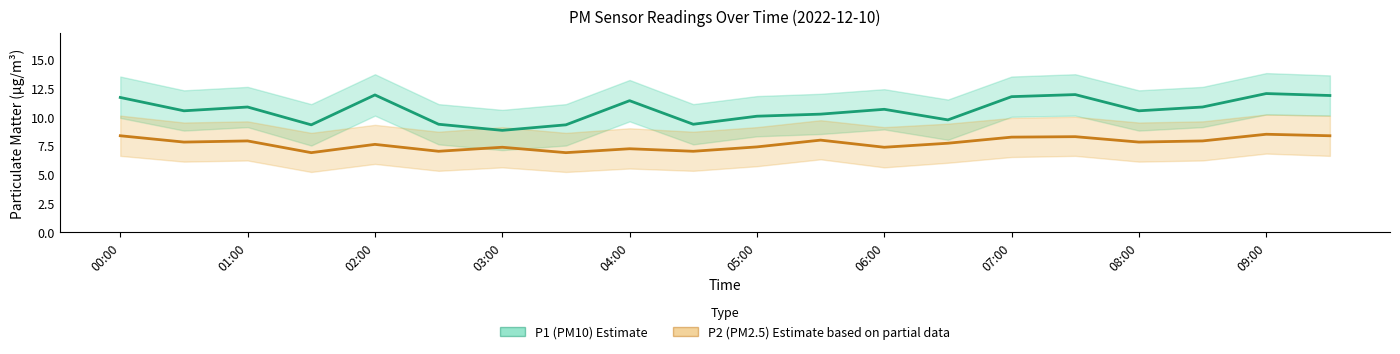

Does the chart have visible grid lines?

No